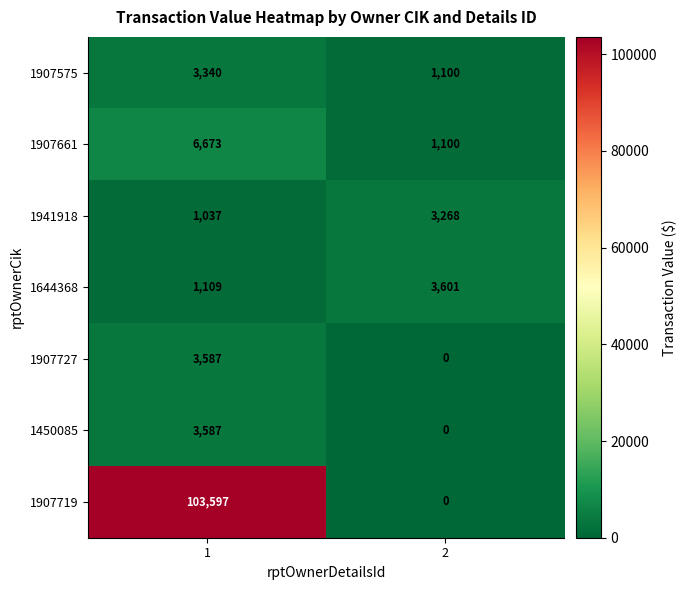

Which series has the largest total across all categories?

1907719